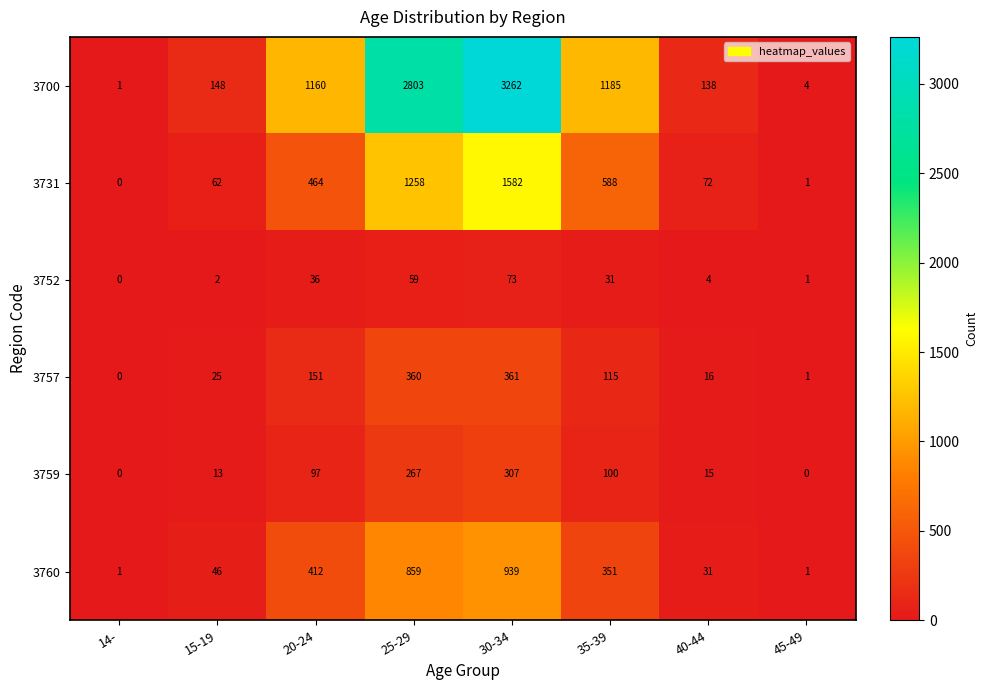

What is the spread (max minus min) of values at 15-19?

146